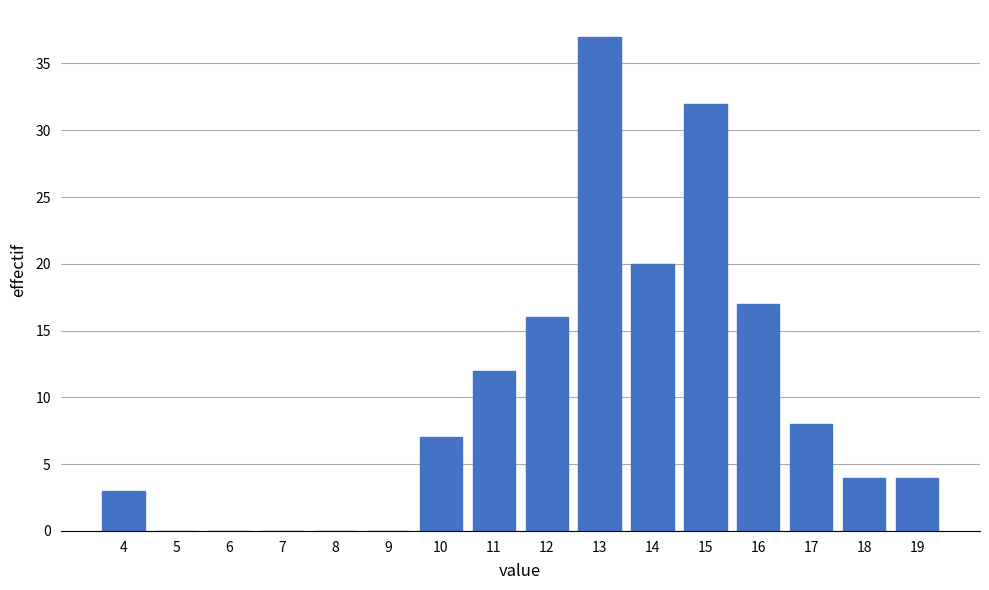

Reading left to right, extract all data points from this chart.

4=3	5=0	6=0	7=0	8=0	9=0	10=7	11=12	12=16	13=37	14=20	15=32	16=17	17=8	18=4	19=4